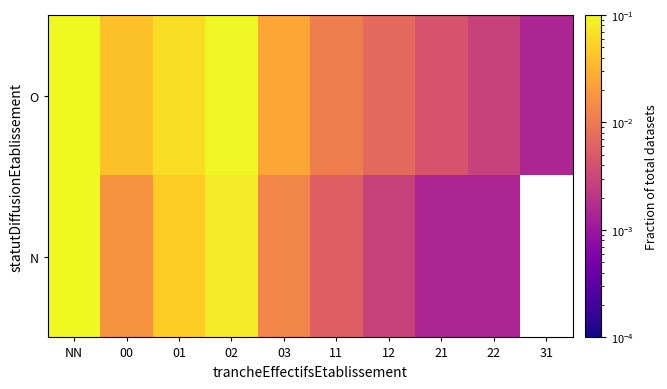

Which series has the largest total across all categories?

O